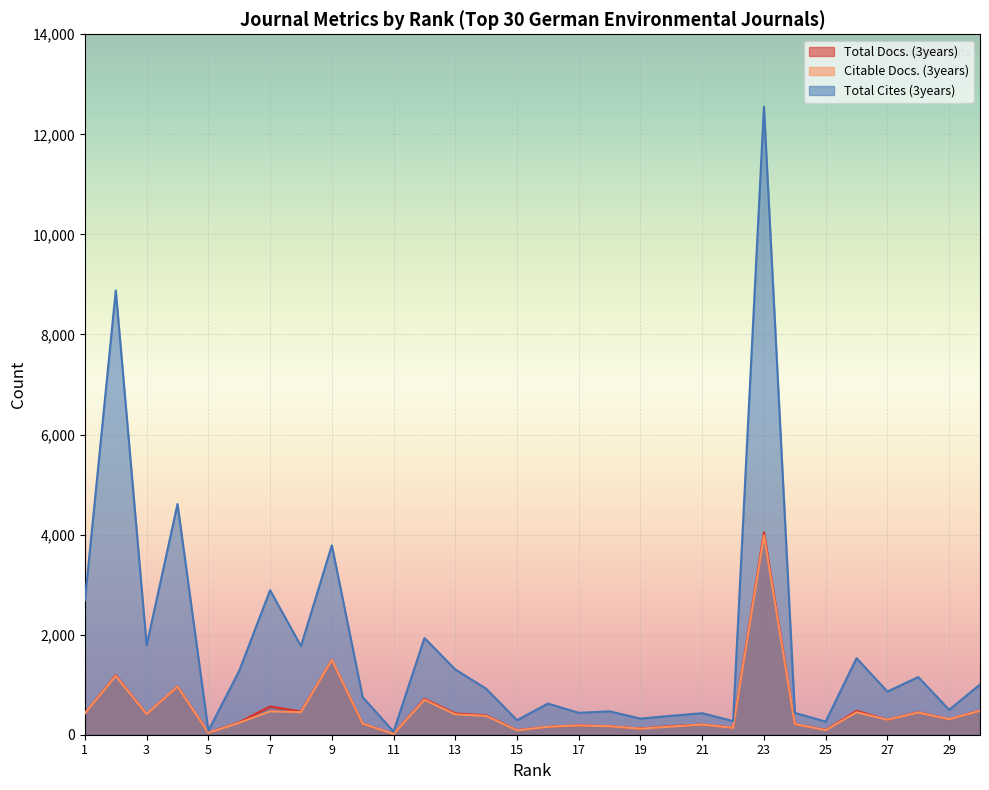

What is the greatest value displayed?

12553